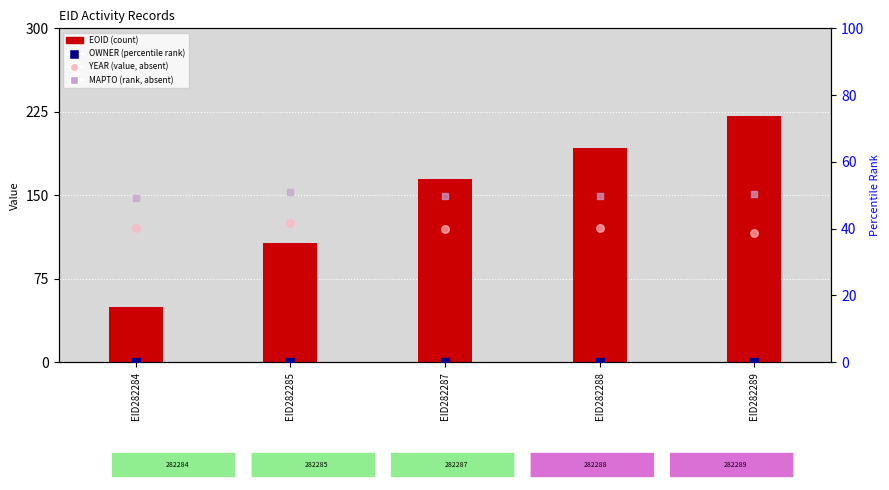

Which series reaches the maximum Y coordinate?

EOID (count)